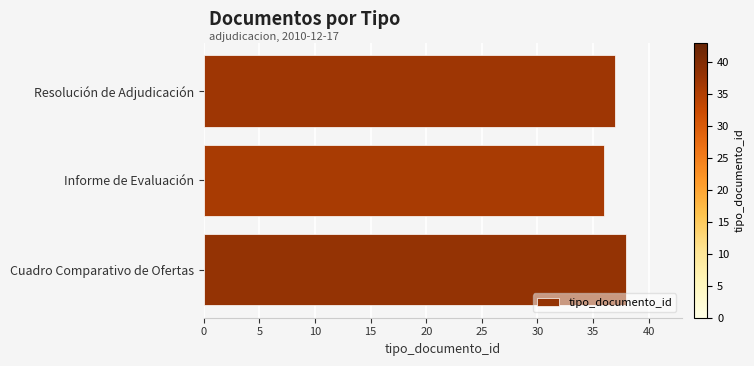

Approximately how many times larger is the value at Resolución de Adjudicación compared to Informe de Evaluación?

1.0